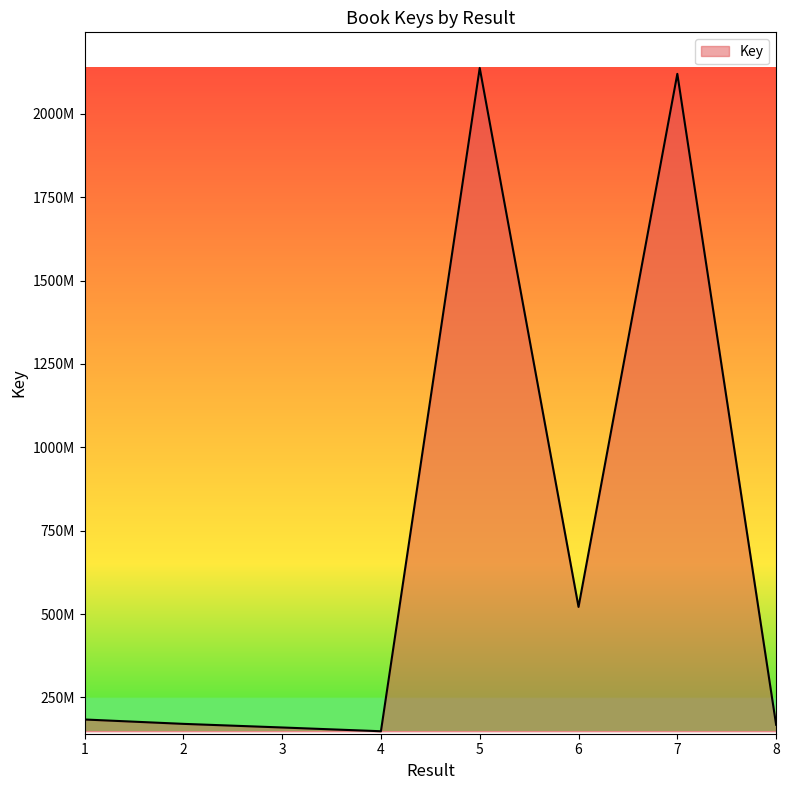

What is the approximate value at 8?

167981790